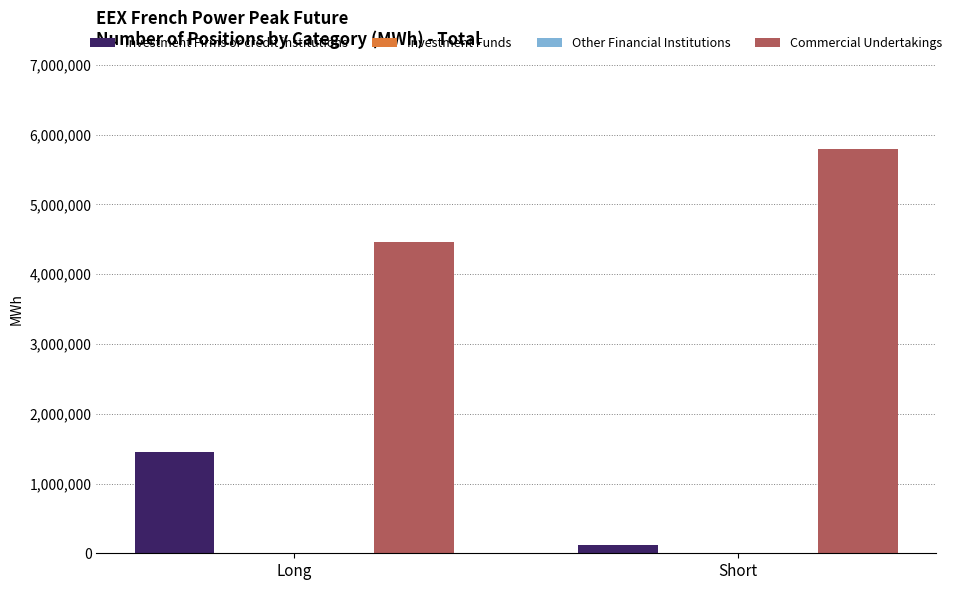

What is the sum of all Investment Firms or credit institutions values?

1561944